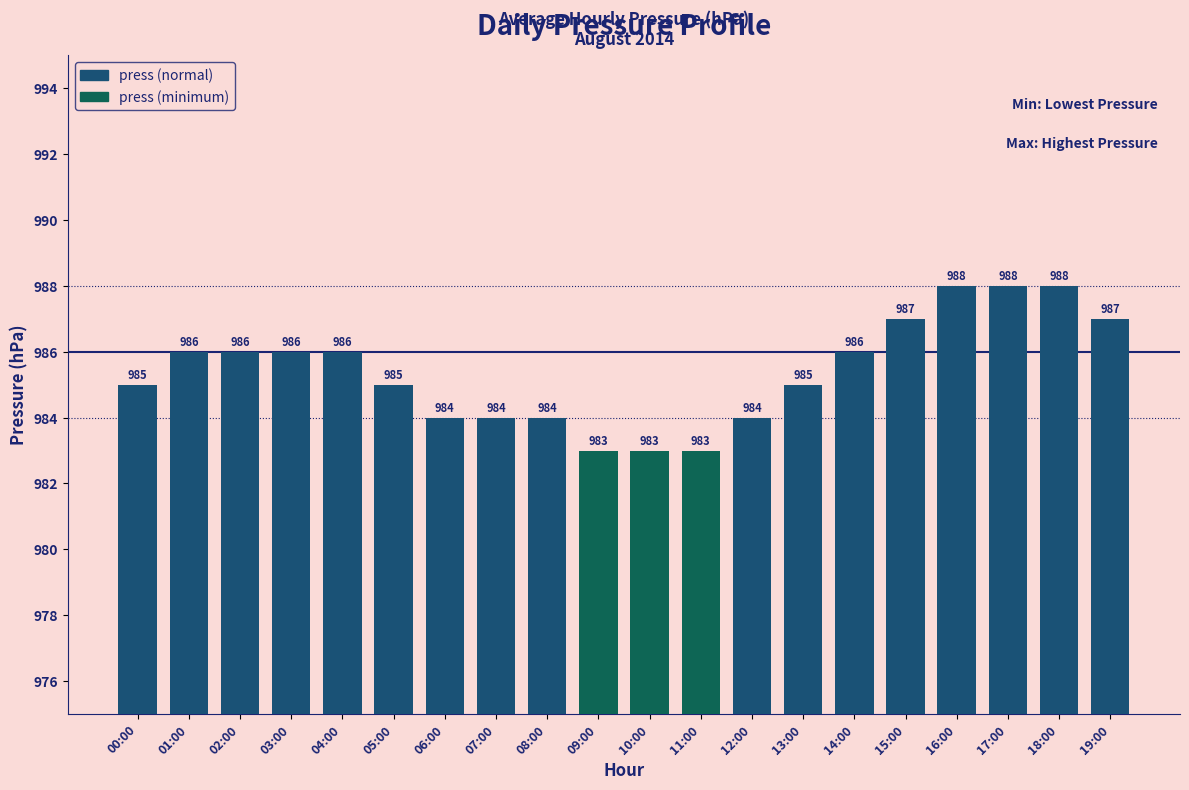

Does the chart contain any negative values?

No